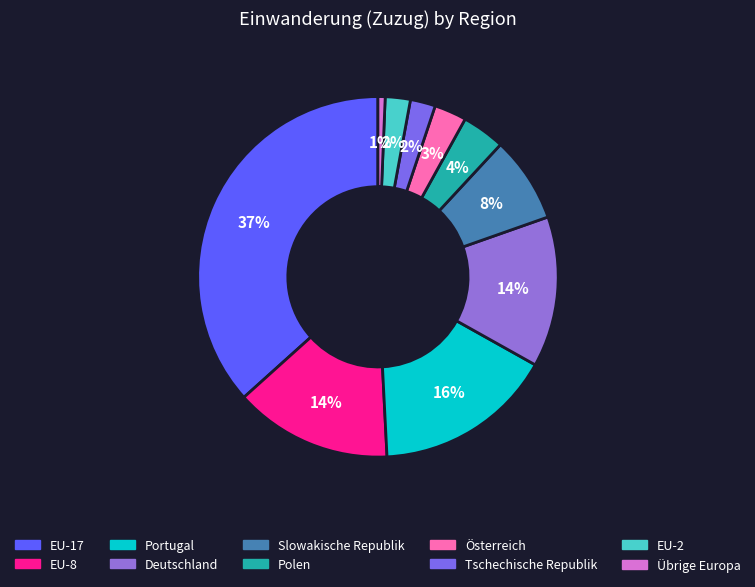

True or false: EU-17 accounts for 28% of the total.

False